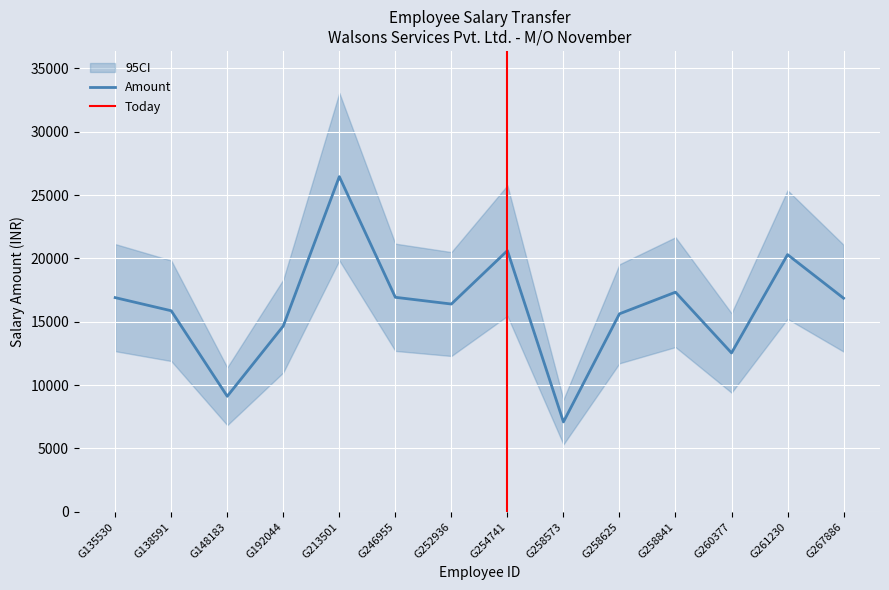

True or false: the data shows 10724 at G254741.

False